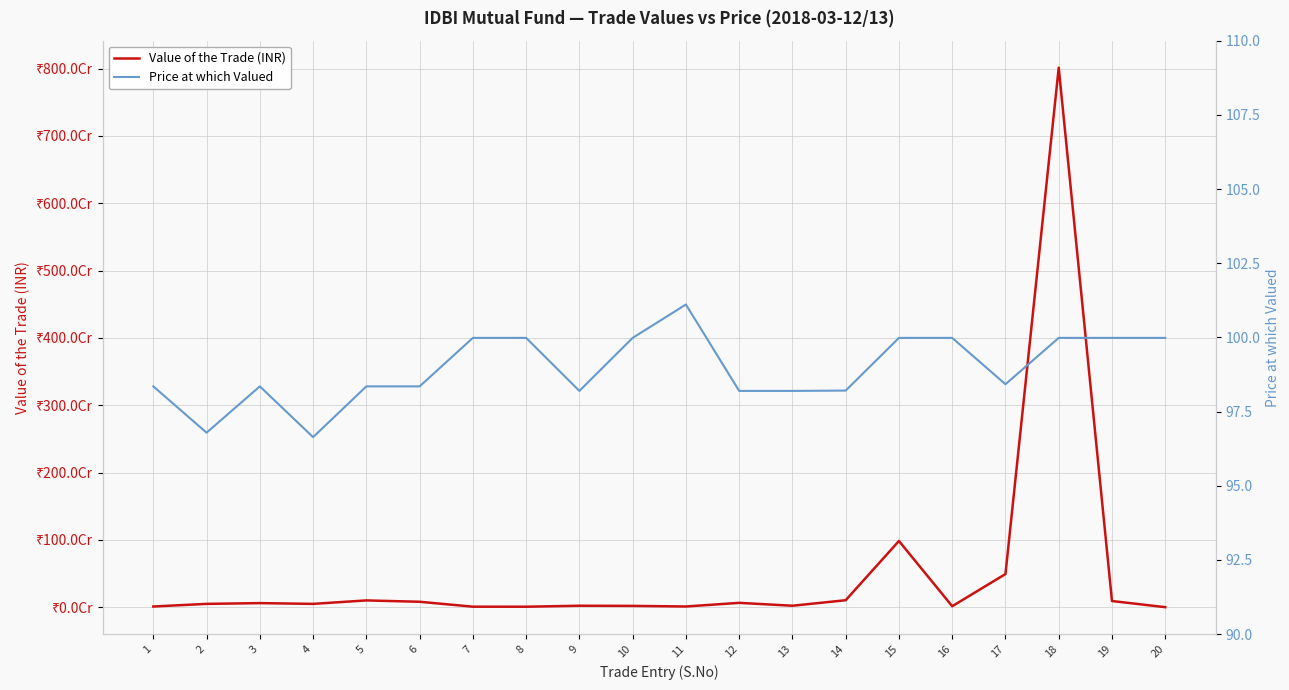

True or false: Value of the Trade (INR) has more than 1 interior local peaks.

True